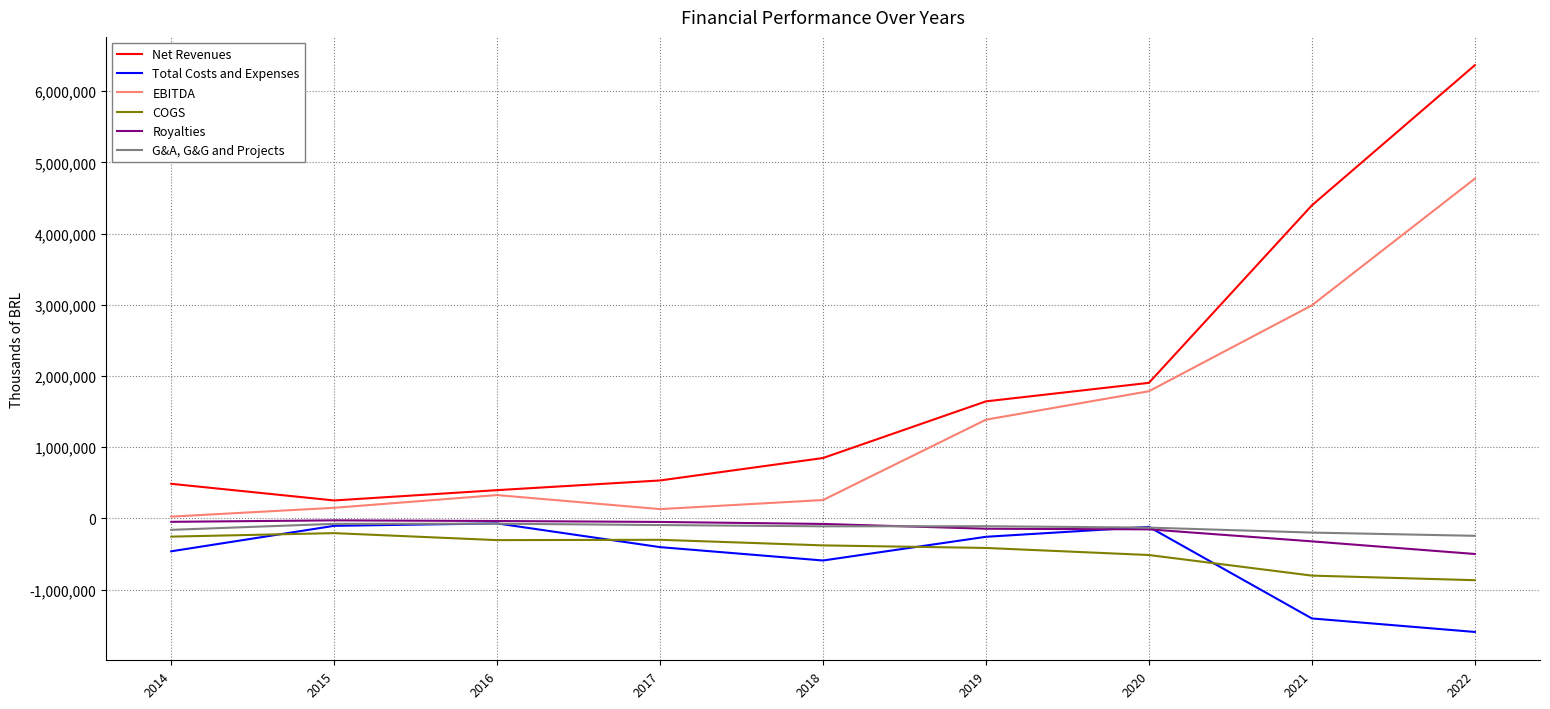

Rank the series at 2014 from highest to lowest value.

Net Revenues, EBITDA, Royalties, G&A, G&G and Projects, COGS, Total Costs and Expenses